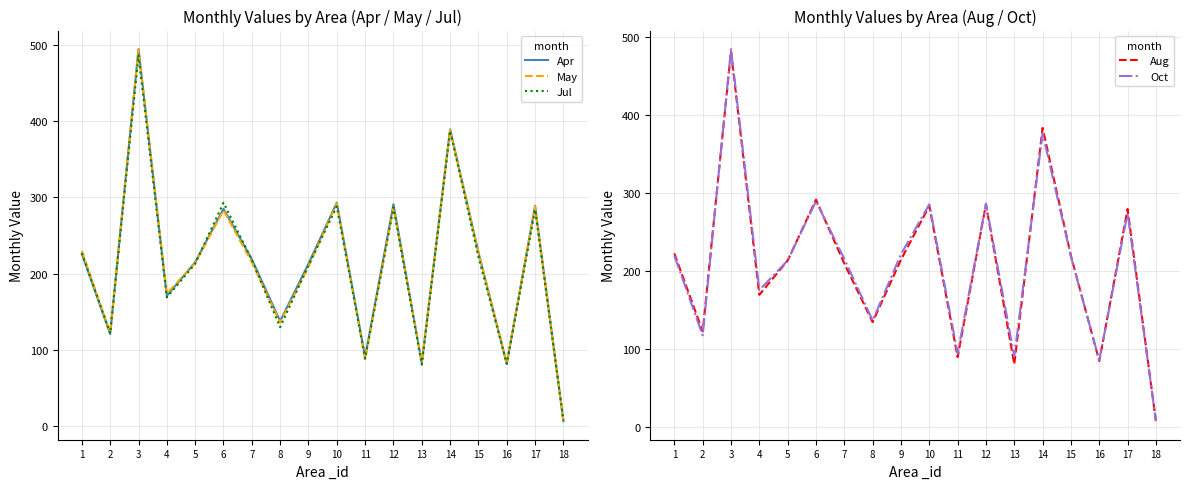

Which series has the largest range (max minus min)?

Apr